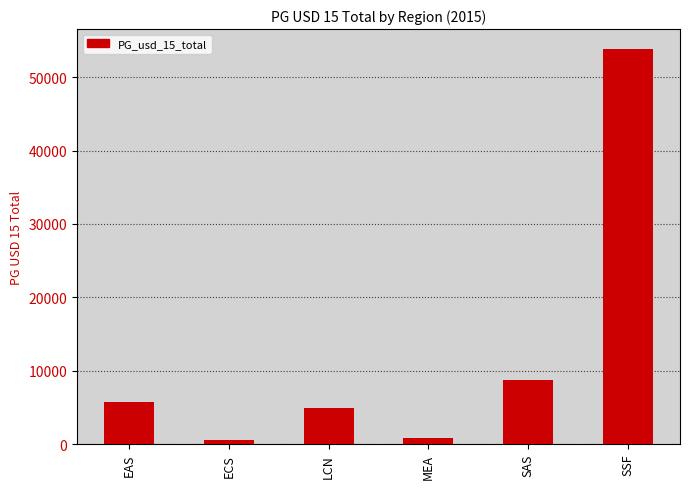

At which category does the chart reach its peak across all series?

SSF